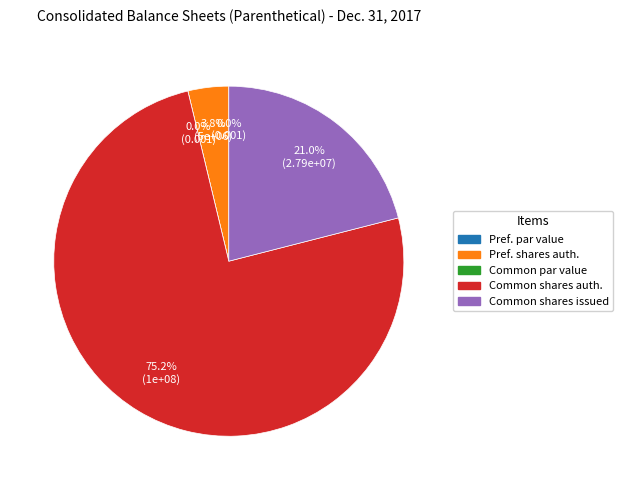

To the nearest percent, what is the combined percentage of Common stock, par value and Common stock, shares authorized?

75%